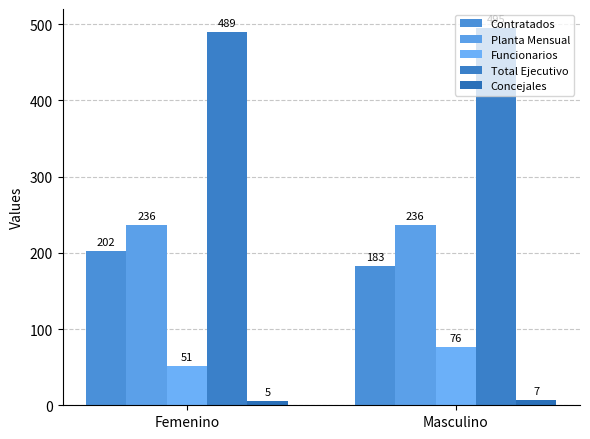

The Total Ejecutivo series shows 495 at Masculino. True or false?

True